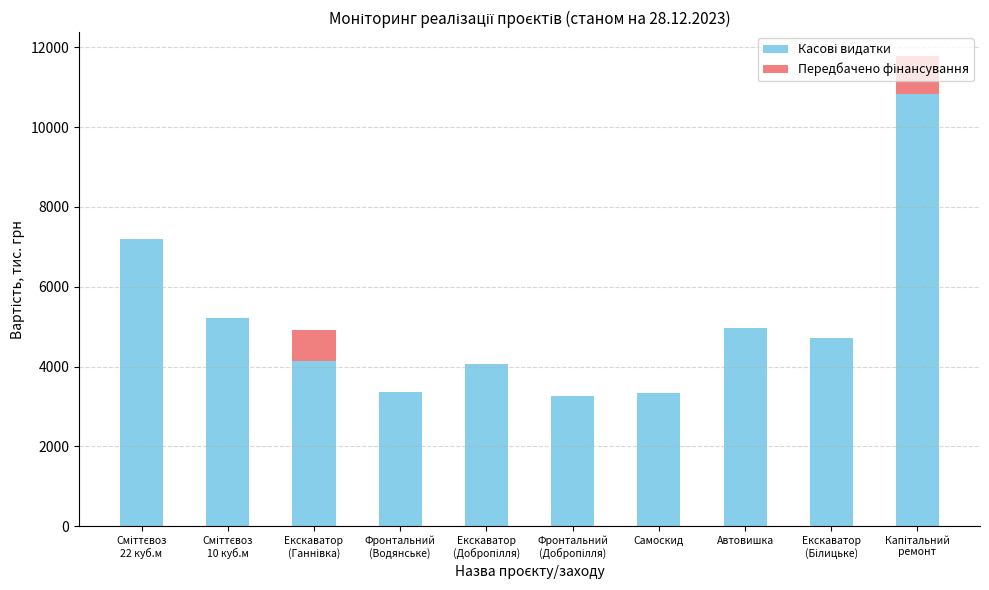

At Фронтальний
(Добропілля), list the series in order from smallest to largest.

Передбачено фінансування, Касові видатки